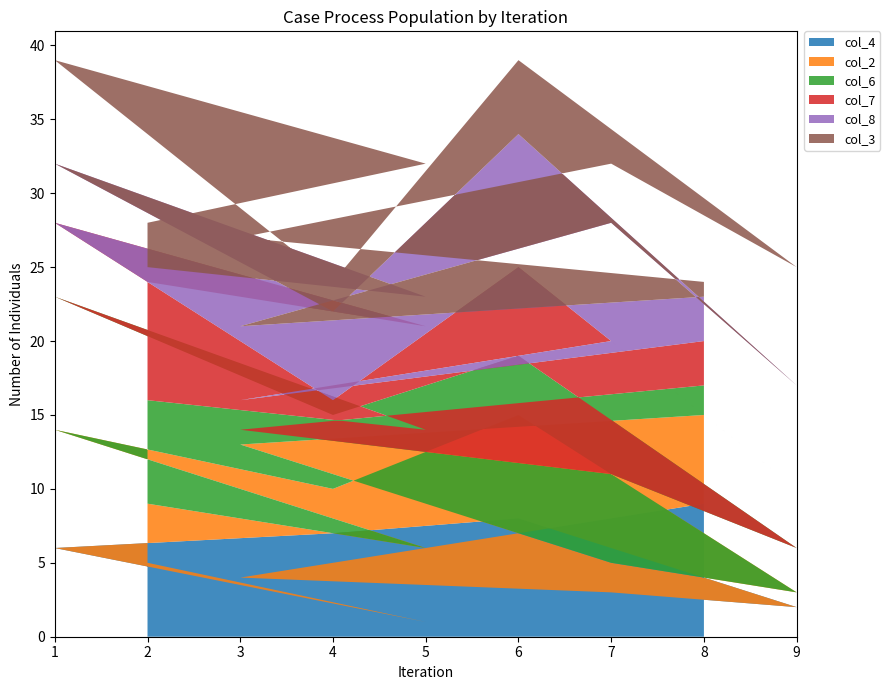

Reading left to right, extract all data points from this chart.

col_4: 2=5	5=1	1=6	4=7	6=8	9=2	7=3	3=4	8=9
col_2: 2=4	5=5	1=8	4=3	6=7	9=1	7=2	3=9	8=6
col_6: 2=7	5=8	1=9	4=5	6=4	9=3	7=6	3=1	8=2
col_7: 2=8	5=7	1=5	4=1	6=6	9=4	7=9	3=2	8=3
col_8: 2=1	5=2	1=4	4=6	6=9	9=7	7=8	3=5	8=3
col_3: 2=3	5=9	1=7	4=2	6=5	9=8	7=4	3=6	8=1